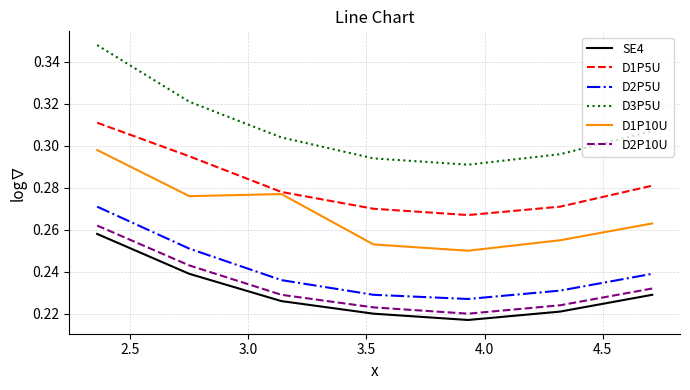

Which series has the largest total across all categories?

D3P5U